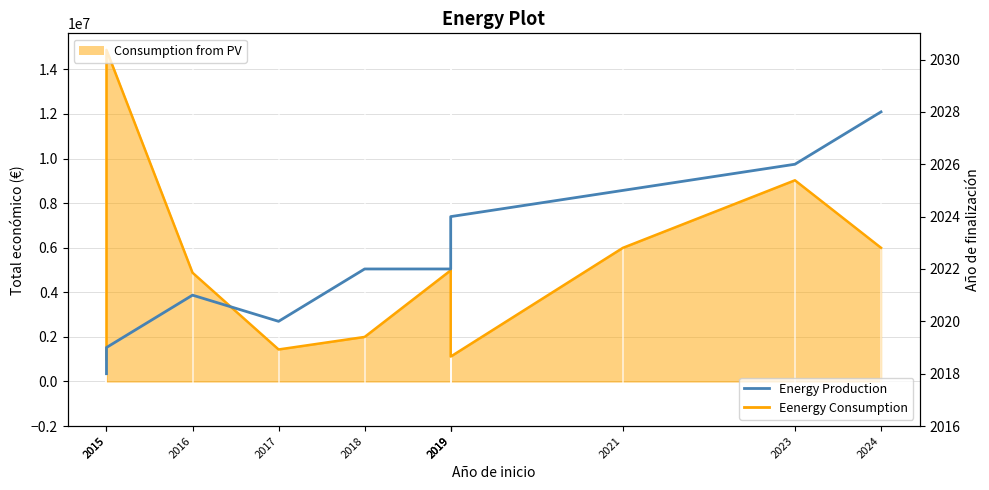

Between 2016 and 2015, which is larger?

2016